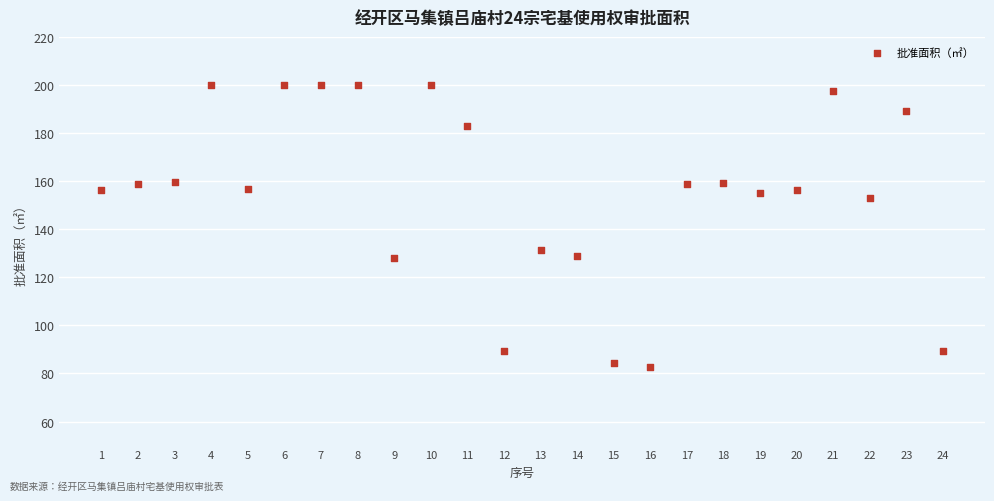

What is the range of Y values (max minus min)?

117.2